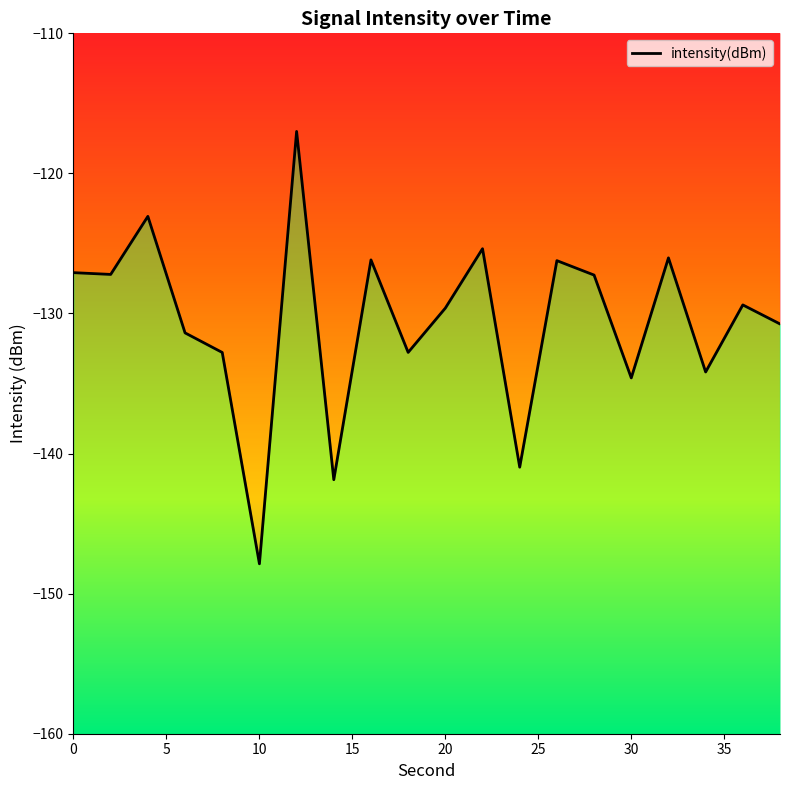

At which category does the chart reach its peak across all series?

12